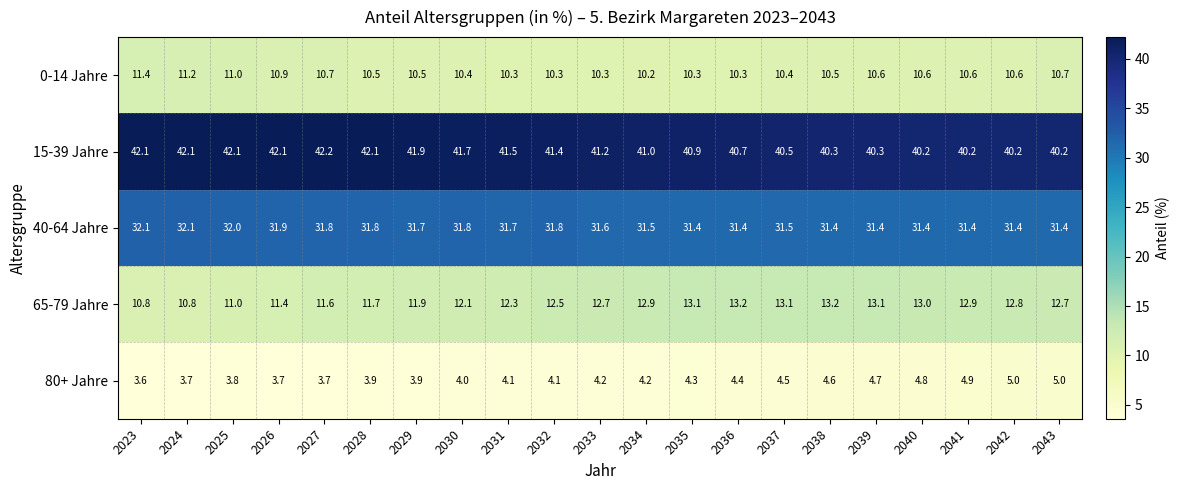

What is the highest value of the 65-79 Jahre series?

13.2